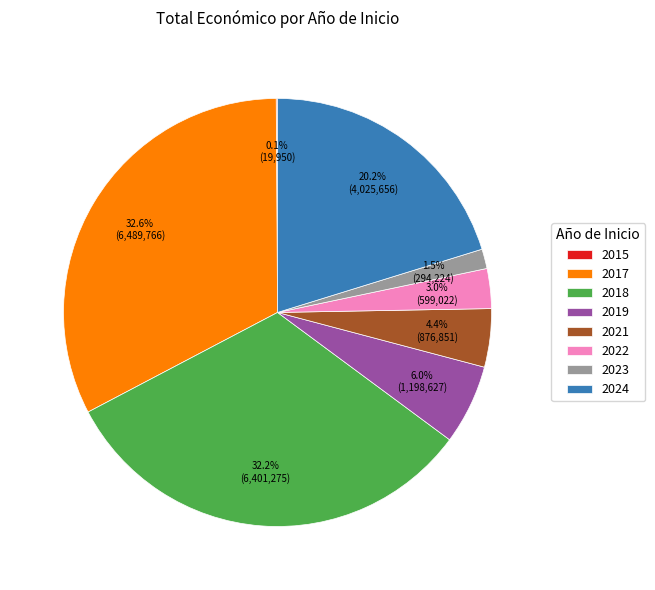

Does 2024 represent more than half of the total?

No